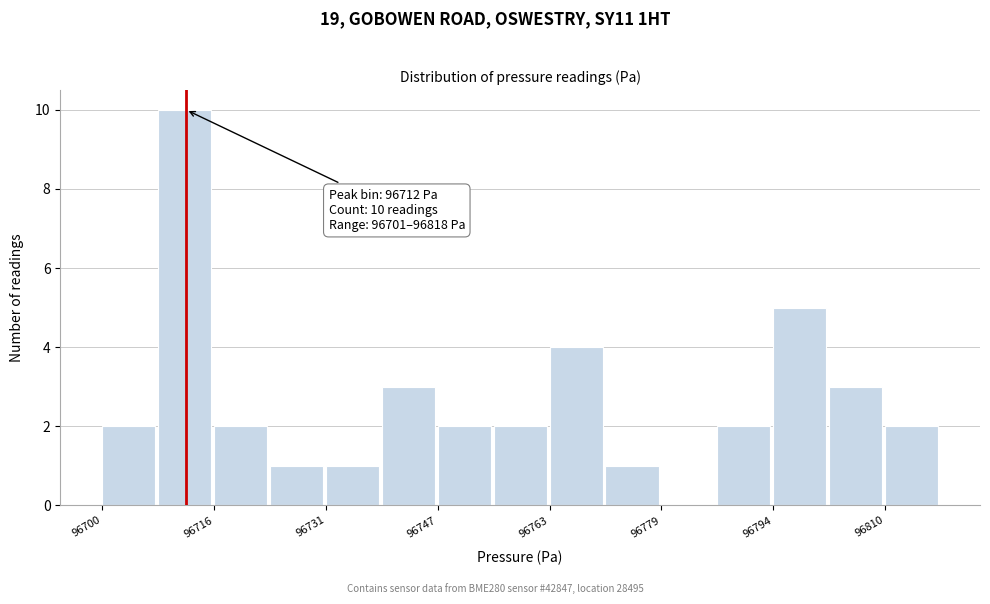

Read against the x-axis, roughly where is the centre of the tallest bar?

96712